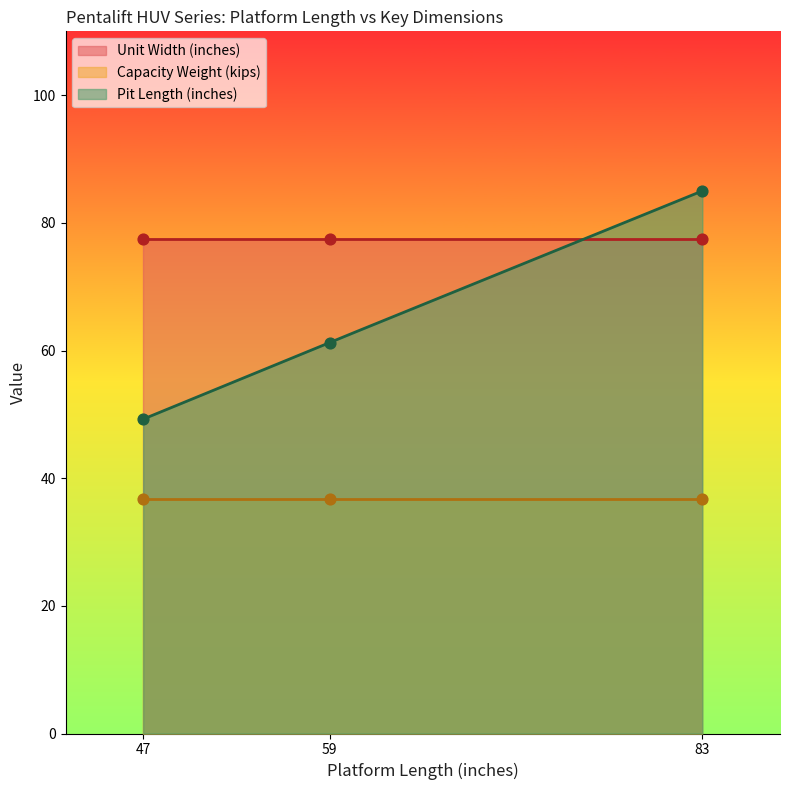

What is the maximum value for Pit Length (inches)?

85.0